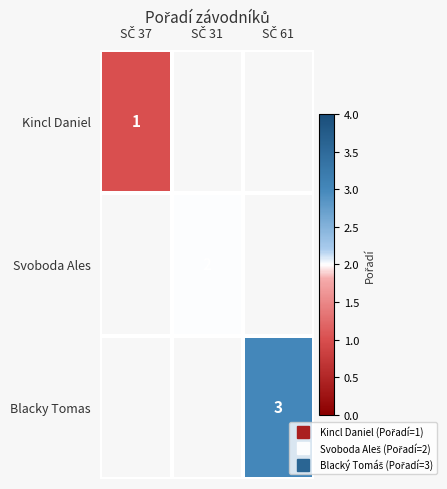

At SČ 31, list the series in order from smallest to largest.

Kincl Daniel, Svoboda Ales, Blacky Tomas